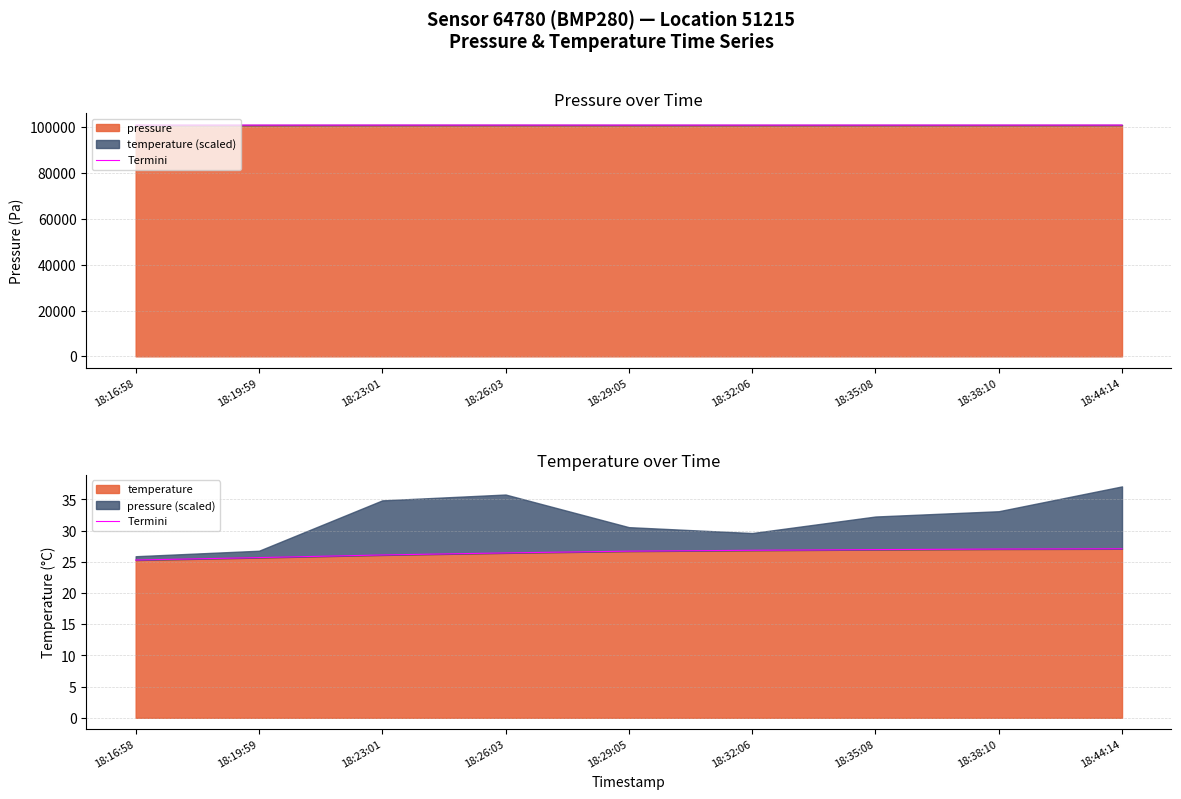

Between 18:19:59 and 18:38:10, which is larger?

18:38:10